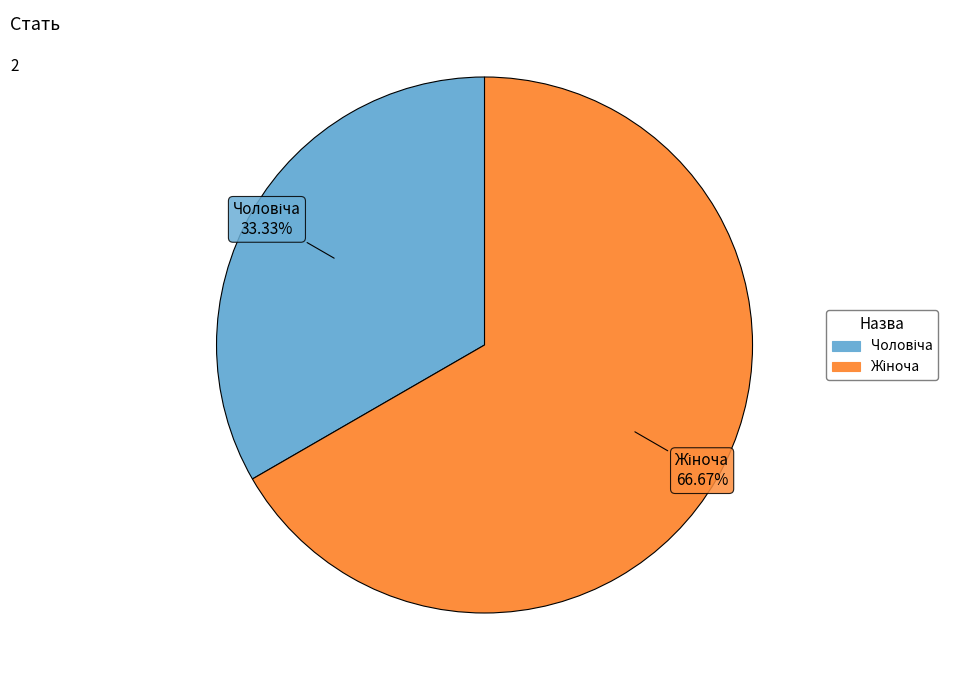

Is there any slice that represents more than half of the pie?

Yes